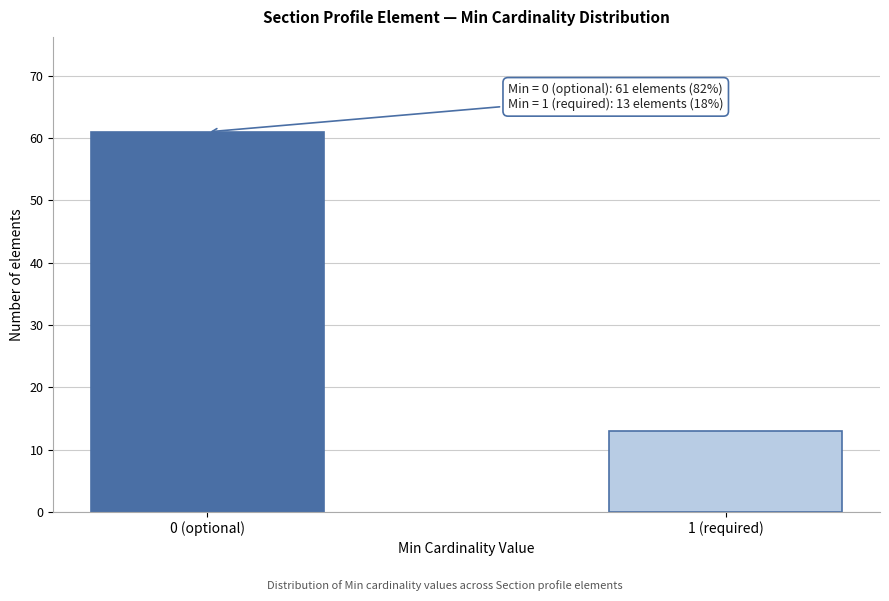

Reading left to right, extract all data points from this chart.

61	13